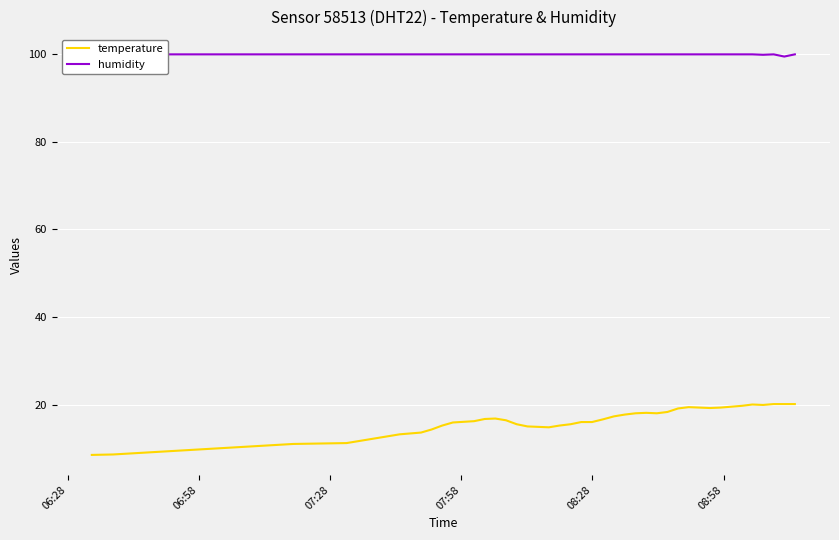

True or false: humidity and temperature intersect in this chart.

False